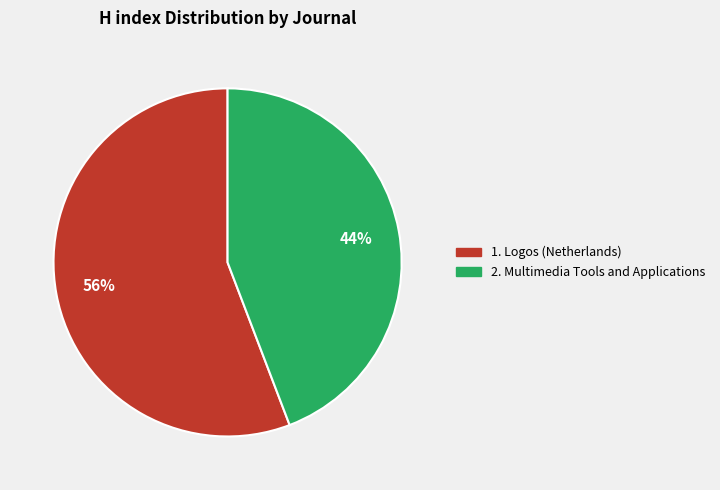

Is there a majority slice in this chart?

Yes